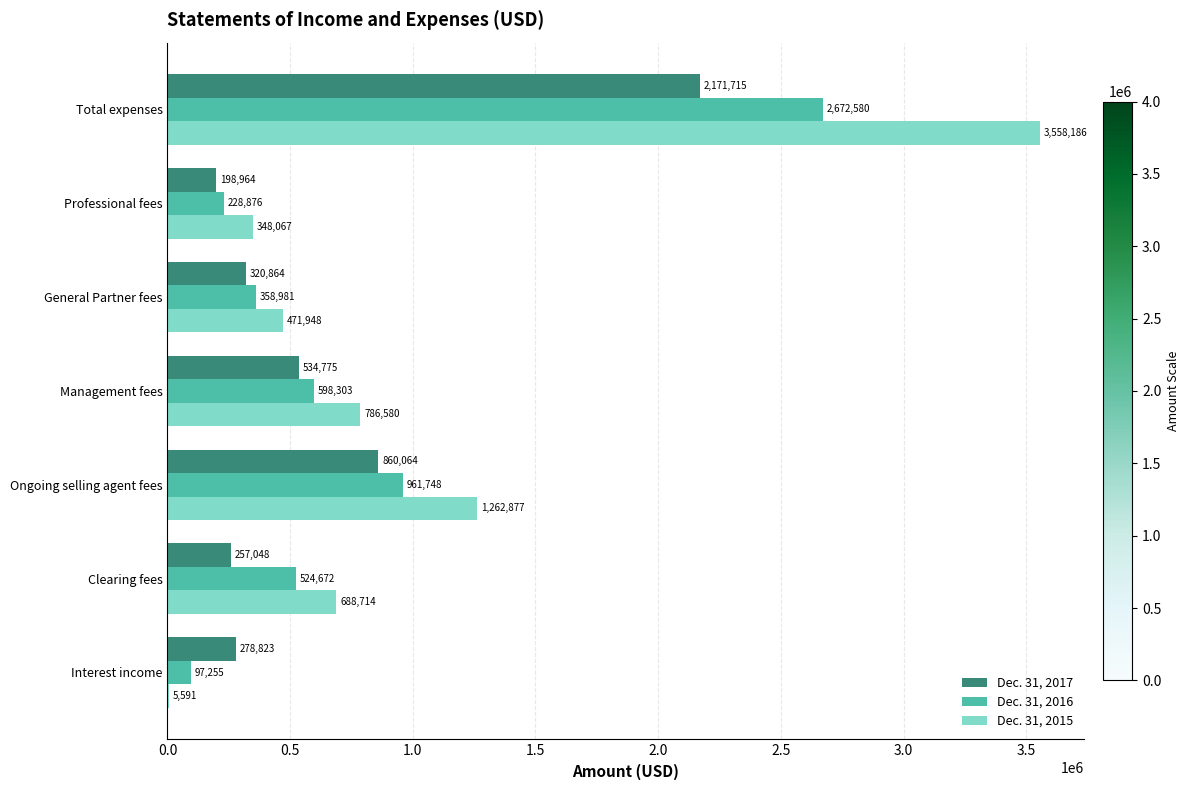

The Dec. 31, 2017 series shows 2171715 at Total expenses. True or false?

True